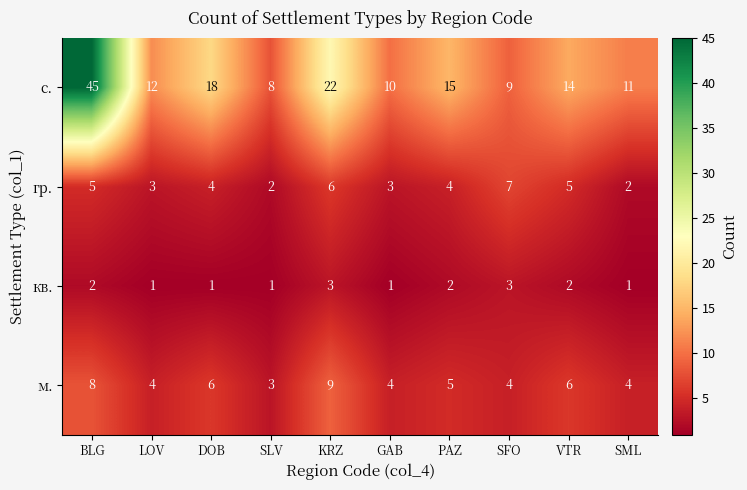

What is the sum of all м. values?

53